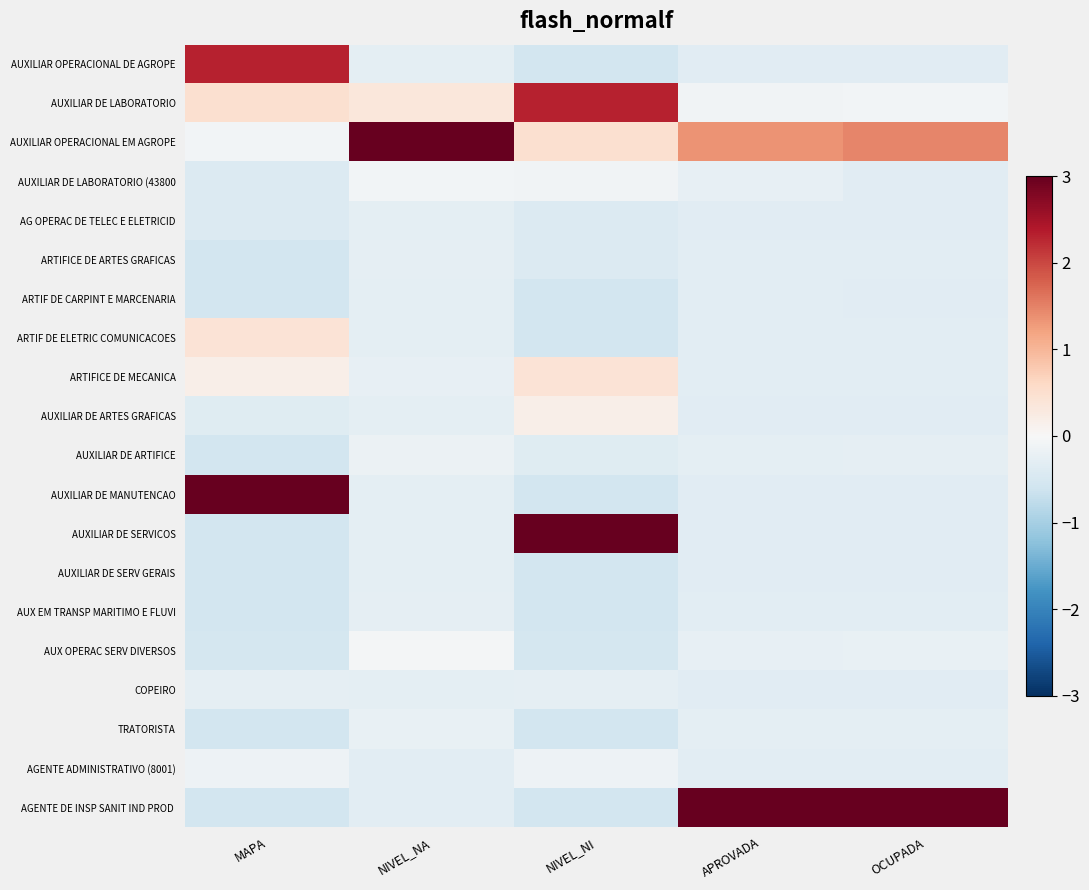

What is the spread (max minus min) of values at NIVEL_NI?

3.9